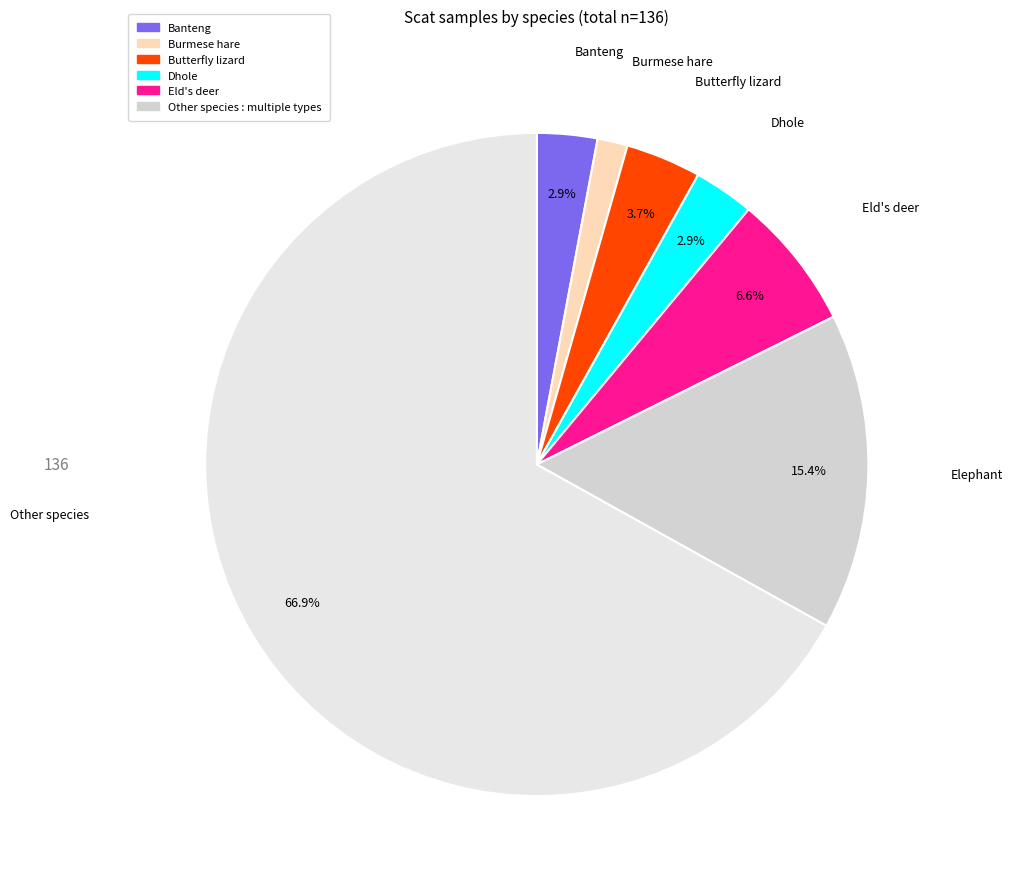

How many slices are in this pie chart?

7